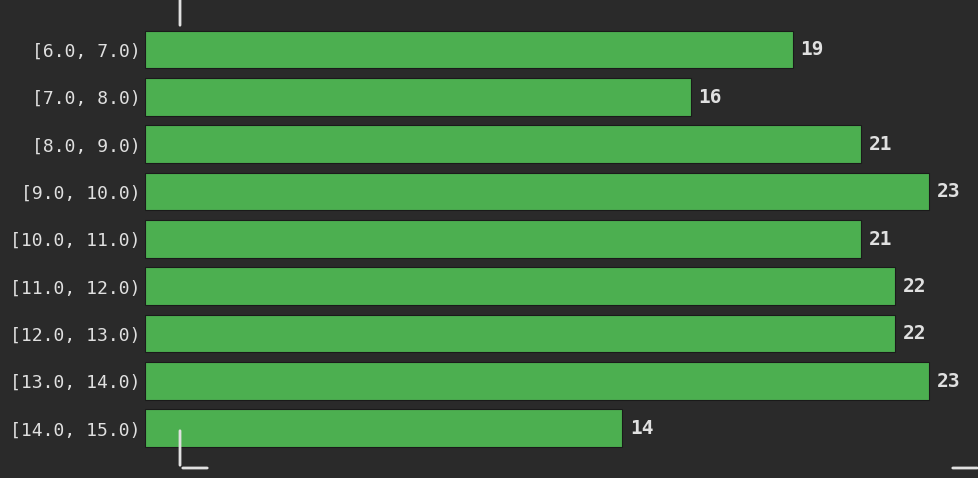

Reading top to bottom, transcribe all the data shown in this chart.

19	16	21	23	21	22	22	23	14